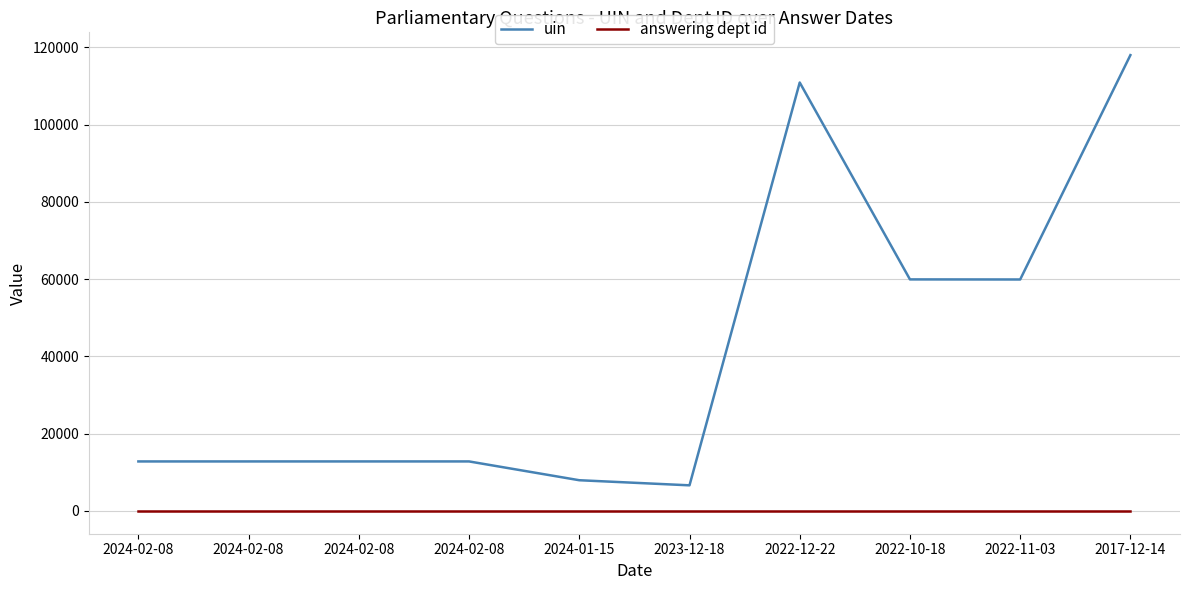

Between 2022-10-18 and 2022-12-22, which is larger?

2022-12-22